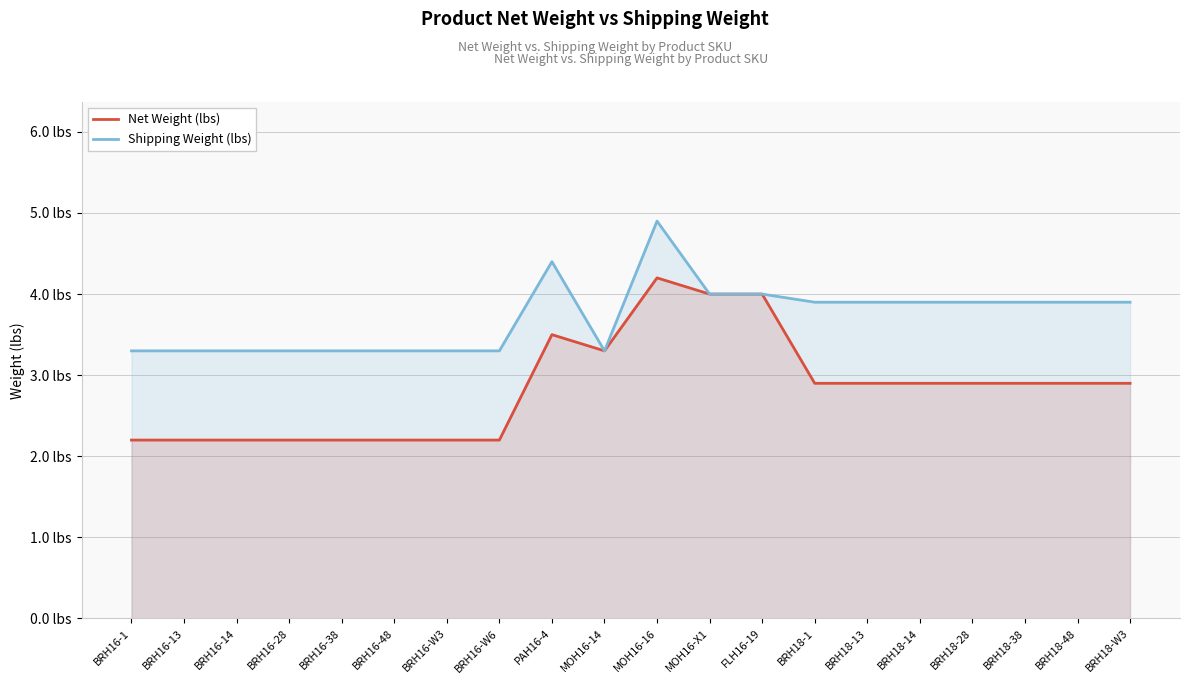

Does the chart display data point markers on the line(s)?

No